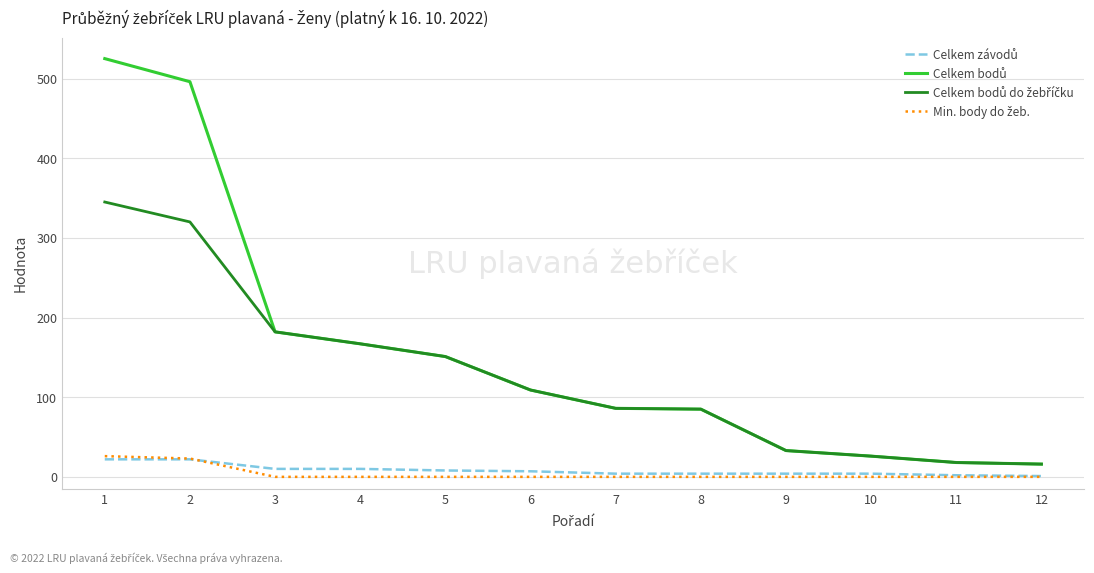

List the labels in order of Celkem bodů value, largest first.

1, 2, 3, 4, 5, 6, 7, 8, 9, 10, 11, 12